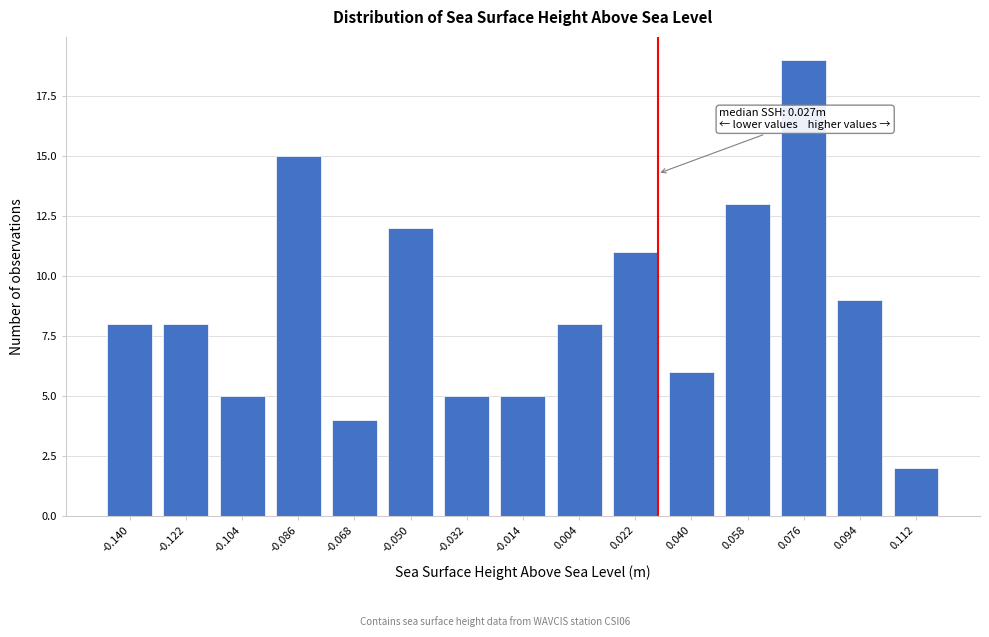

Reading right to left, extract all data points from this chart.

2	9	19	13	6	11	8	5	5	12	4	15	5	8	8